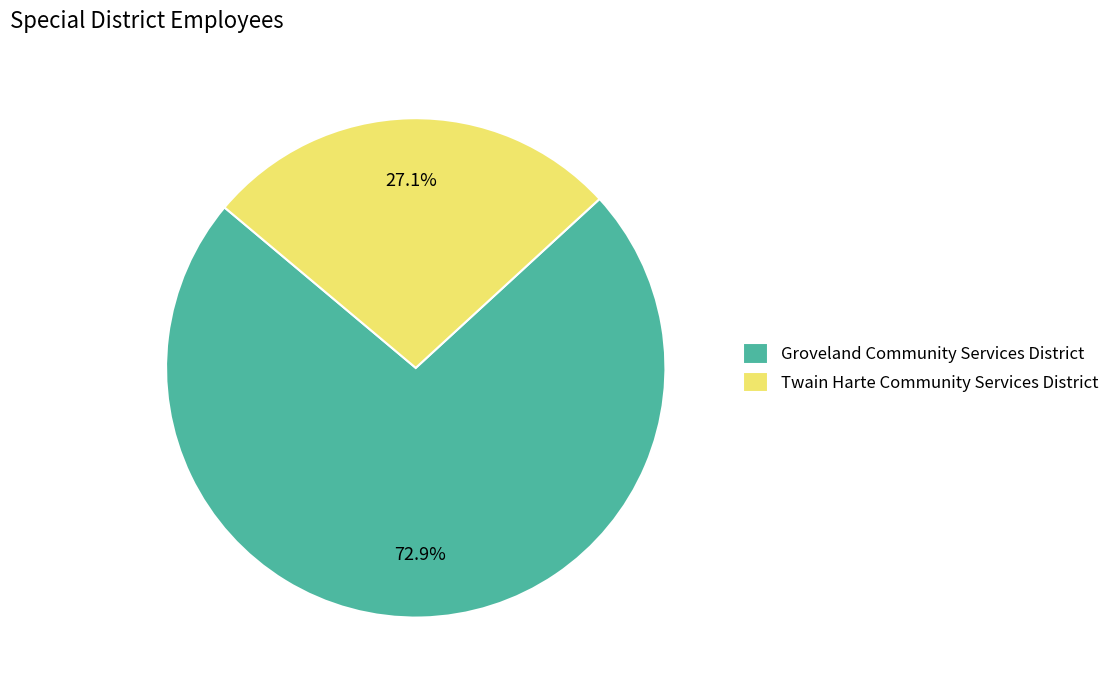

Approximately how many times larger is the value at Twain Harte Community Services District compared to Groveland Community Services District?

0.4